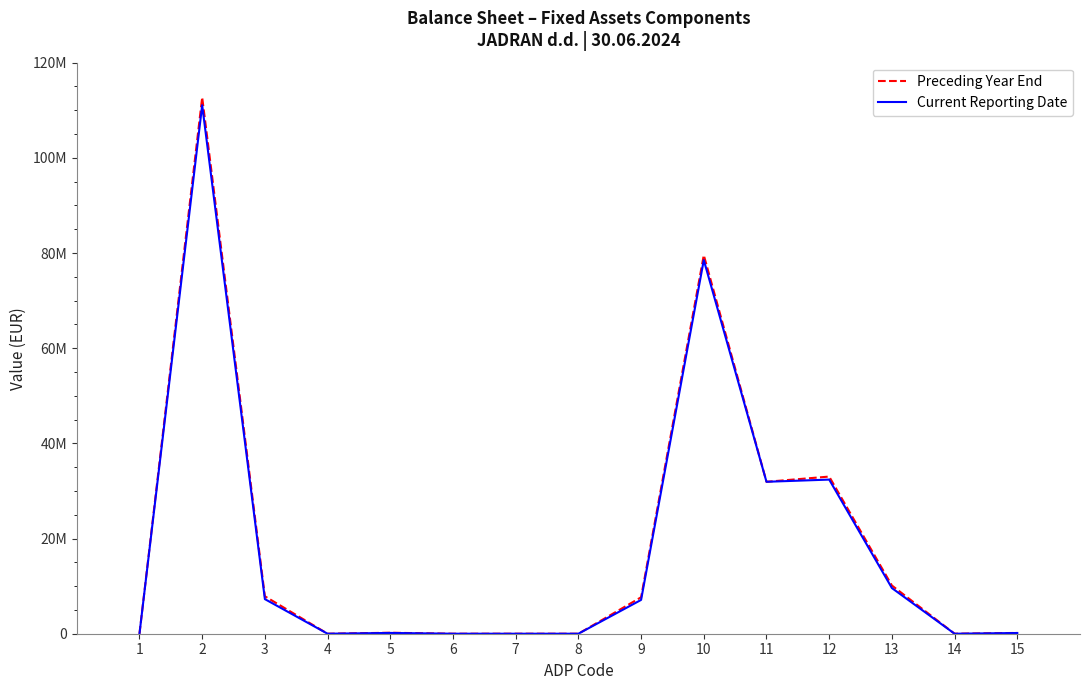

Reading left to right, list all the values displayed in this chart.

Preceding Year End: 1=0	2=112696965	3=7865868	4=0	5=207363	6=0	7=0	8=0	9=7658505	10=79559036	11=31927534	12=33022966	13=10130421	14=0	15=167179
Current Reporting Date: 1=0	2=111057899	3=7270020	4=0	5=165376	6=0	7=0	8=0	9=7104644	10=78515818	11=31927534	12=32388590	13=9596456	14=0	15=151722